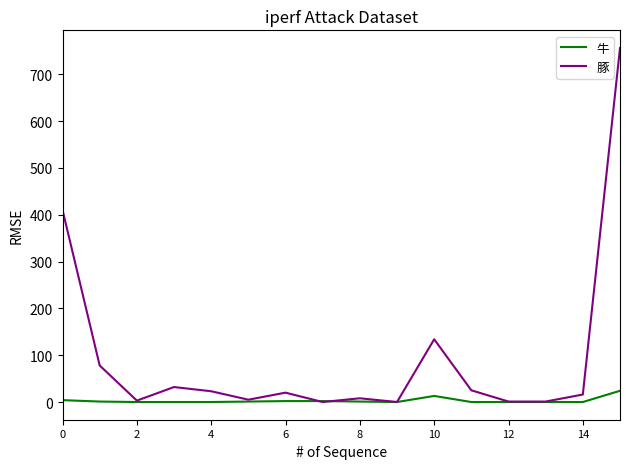

Which series has the largest total across all categories?

豚